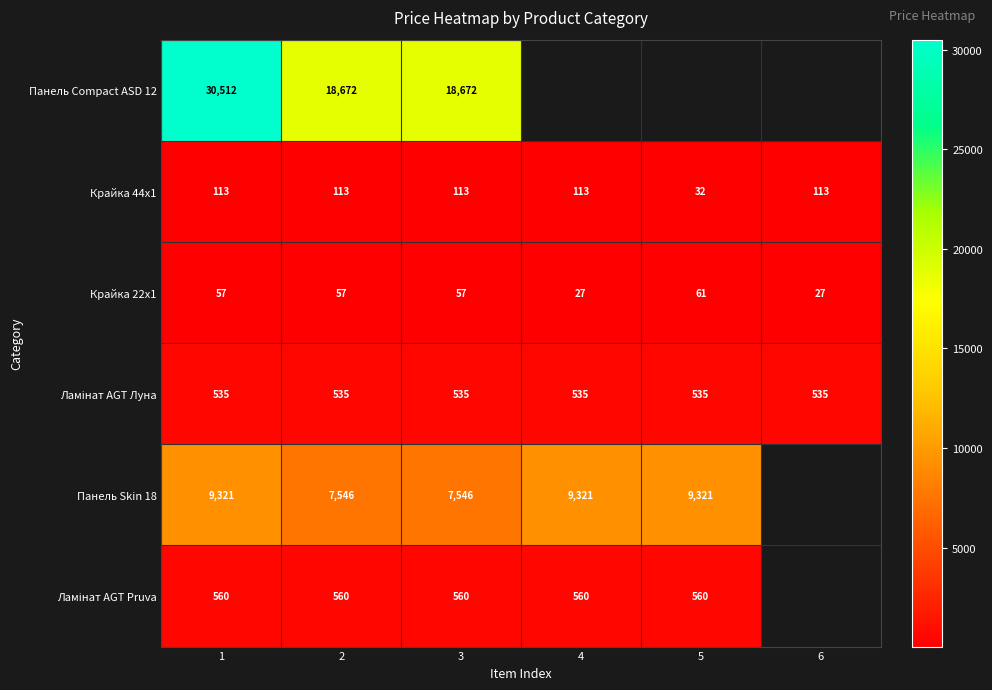

Is the value of Крайка 44x1 at 2 greater than the value of Панель Skin 18 at 5?

No